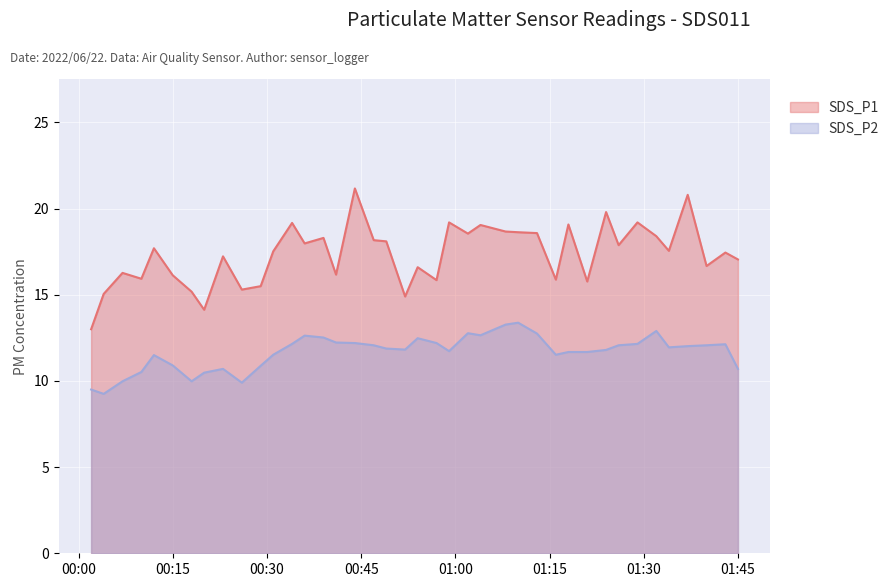

At how many categories does at least one series exceed 14?

39